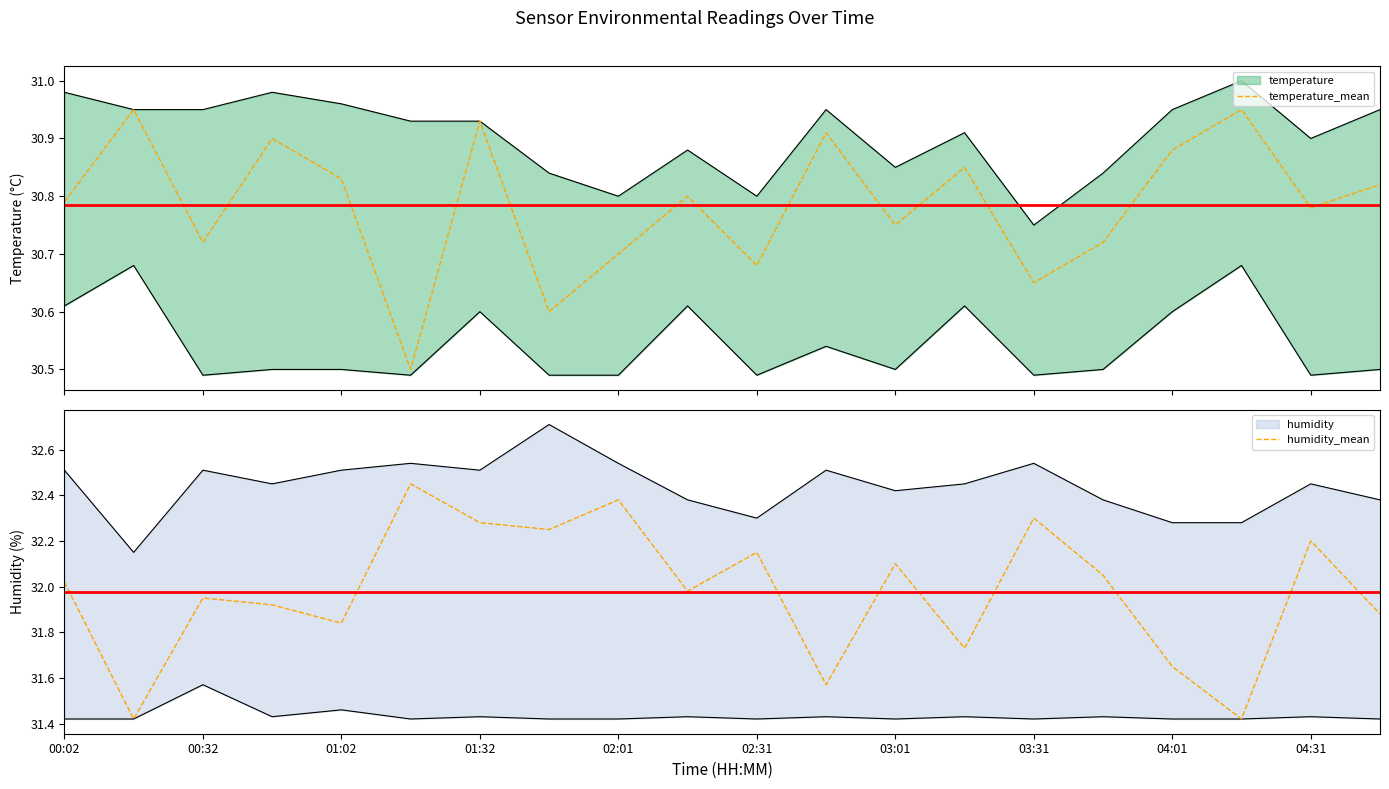

True or false: humidity_mean has a value of 49.7 at 04:31.

False